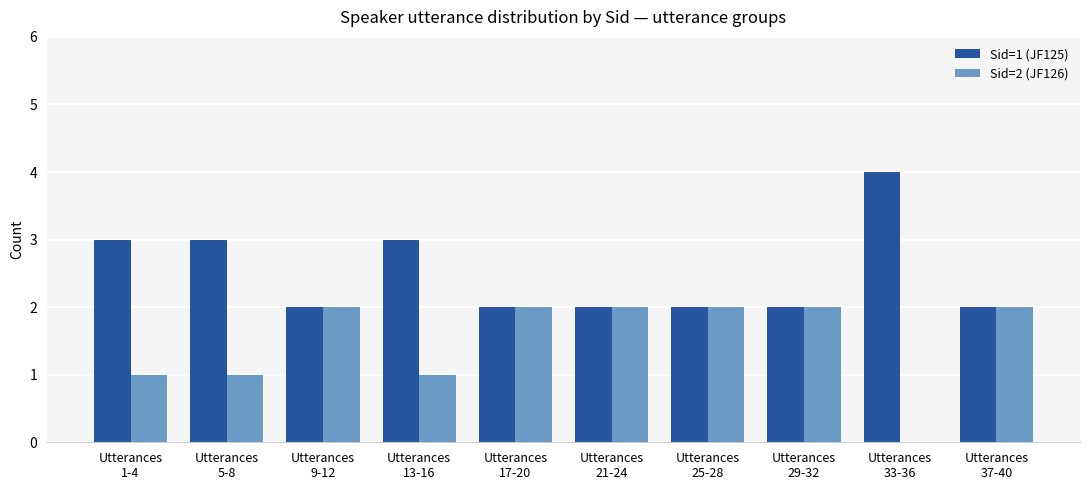

What is the maximum value shown in the chart?

4